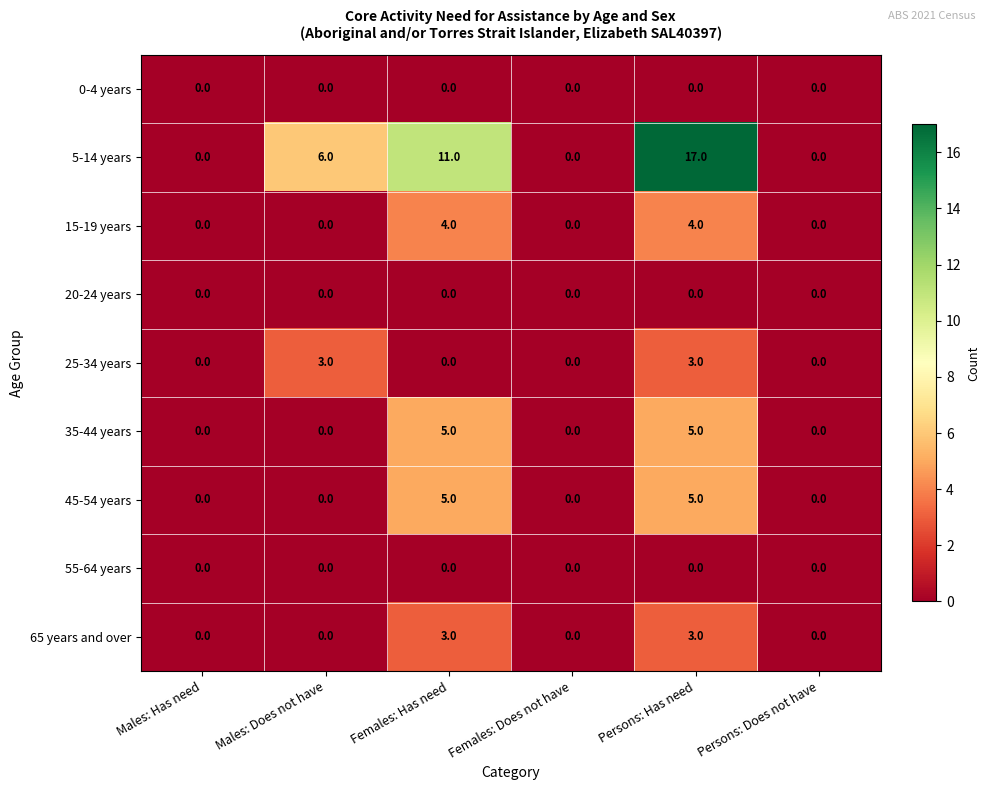

What is the sum of the 65 years and over values at Females: Has need and Females: Does not have?

3